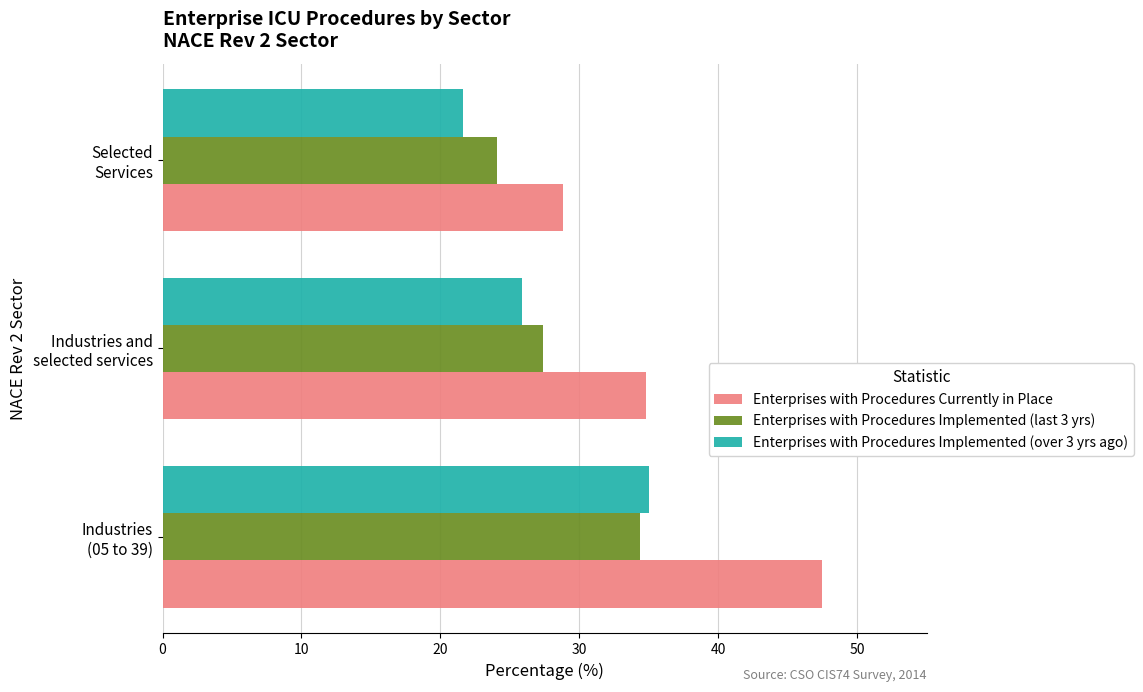

Which series has the largest total across all categories?

Enterprises with Procedures Currently in Place